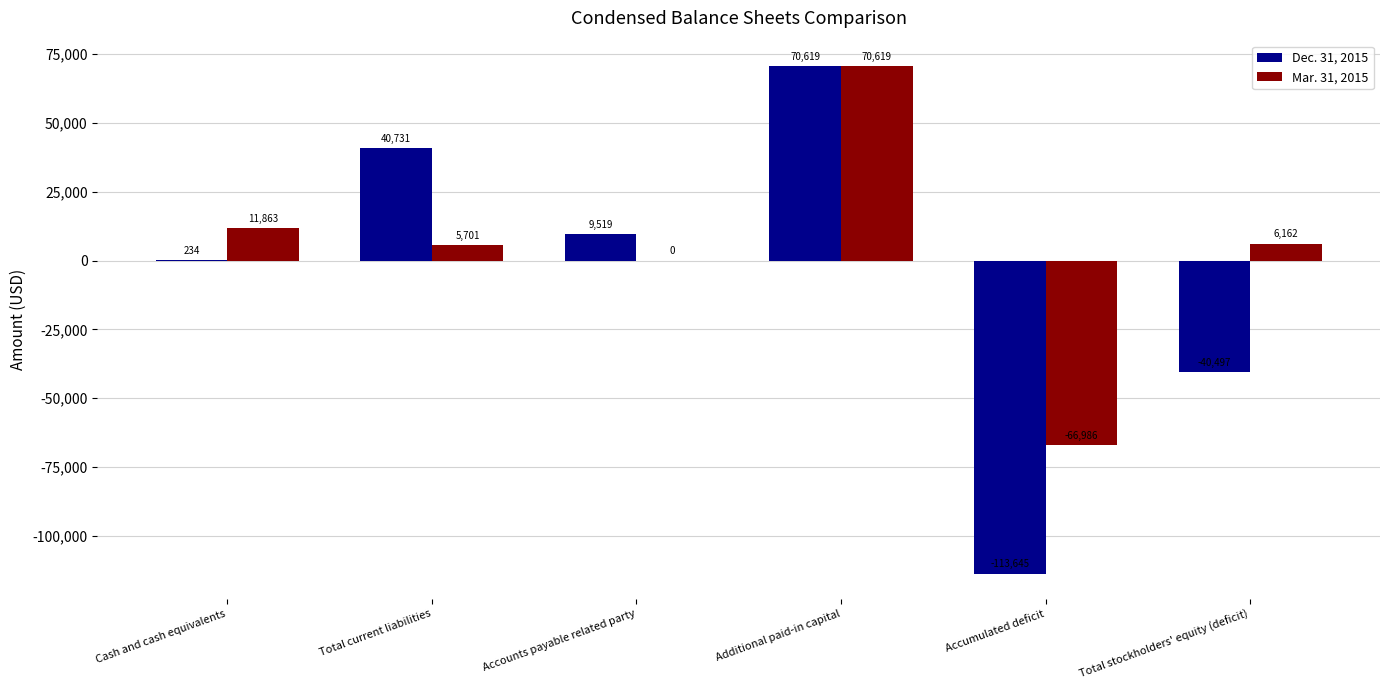

The value of Dec. 31, 2015 at Accumulated deficit is -49015. True or false?

False